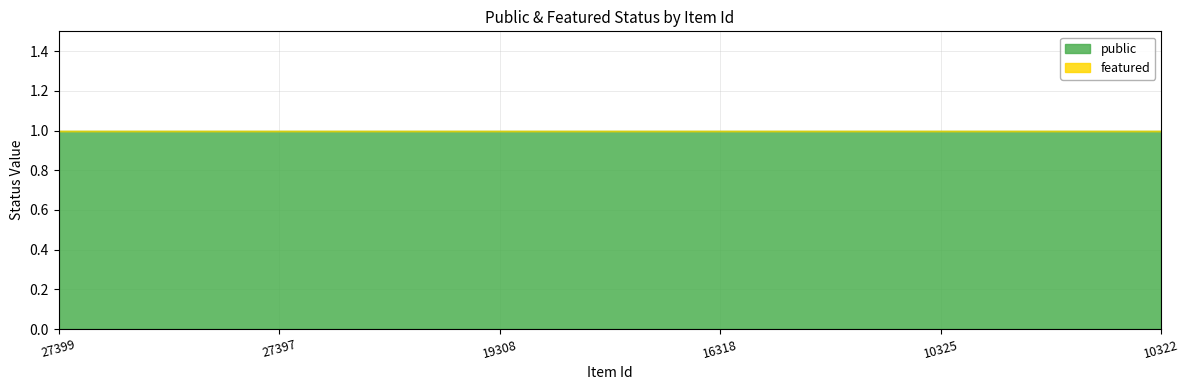

What is the value of the public point at the 6th from the left?

1